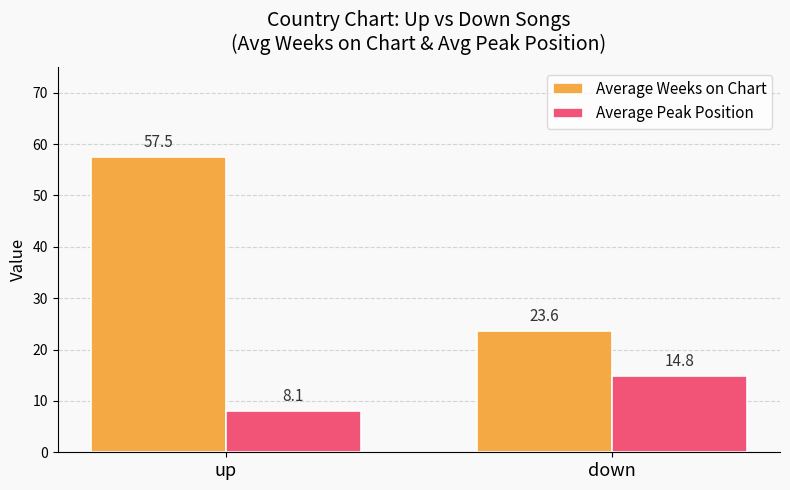

At which category does the chart reach its peak across all series?

up